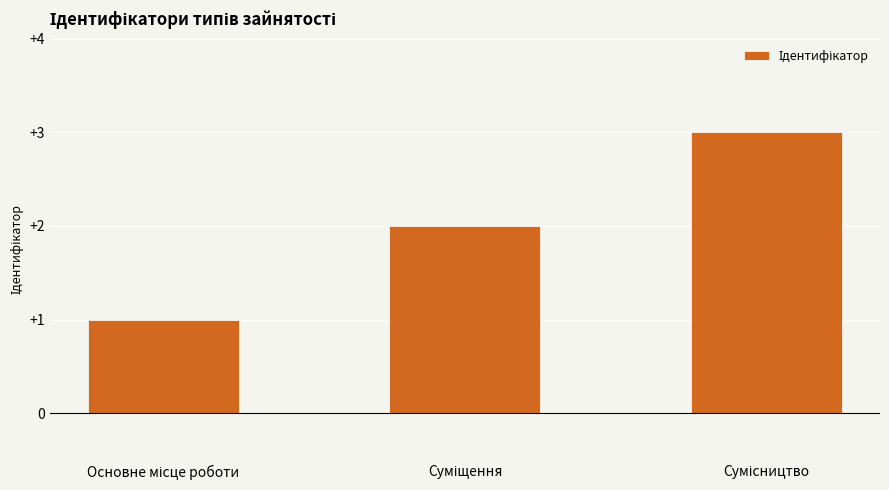

What is the maximum value shown in the chart?

3